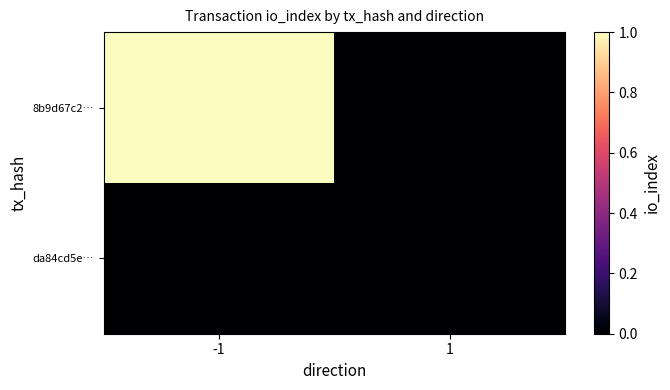

At -1, list the series in order from largest to smallest.

8b9d67c2…, da84cd5e…